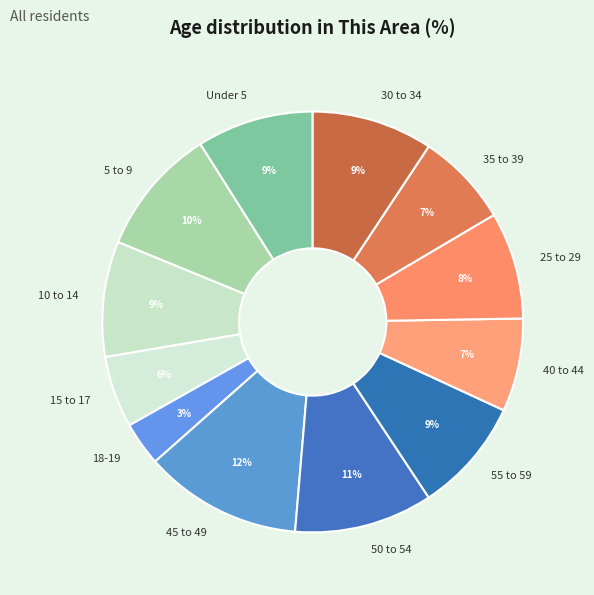

Does 15 to 17 account for over 50% of the chart?

No